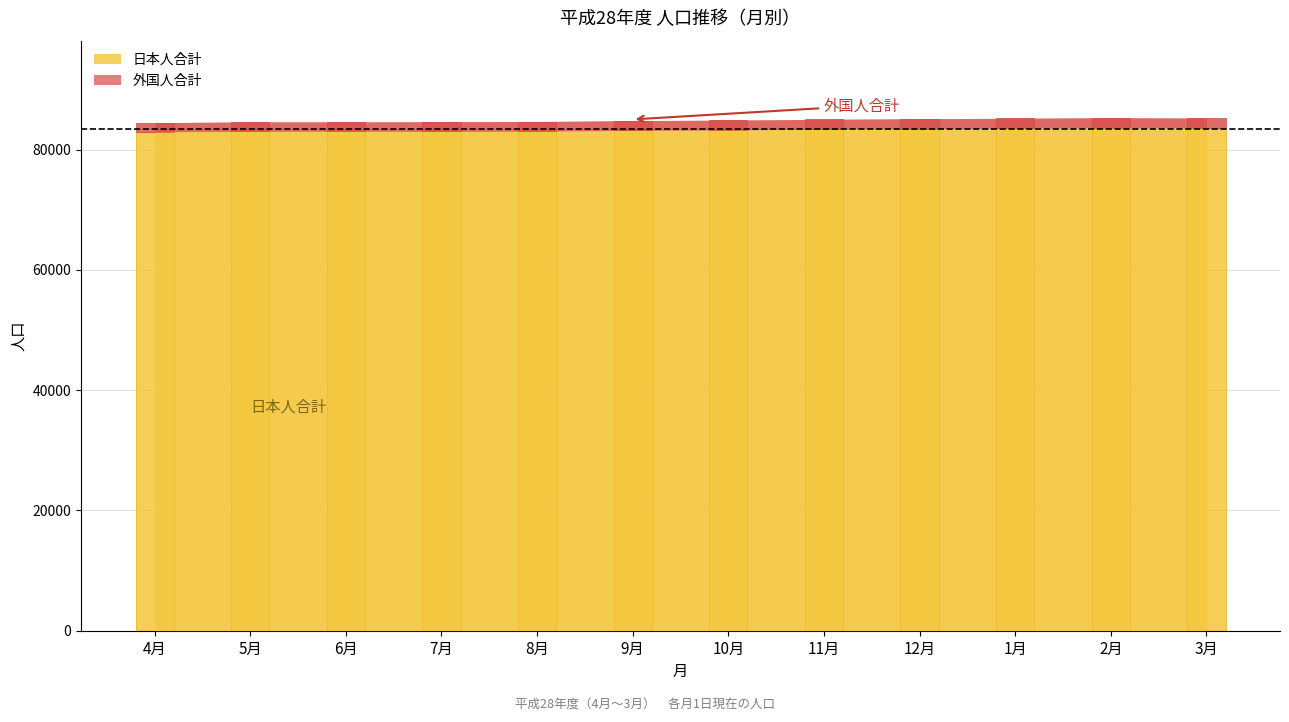

List the series in order of their overall mean, highest first.

日本人合計, 外国人合計